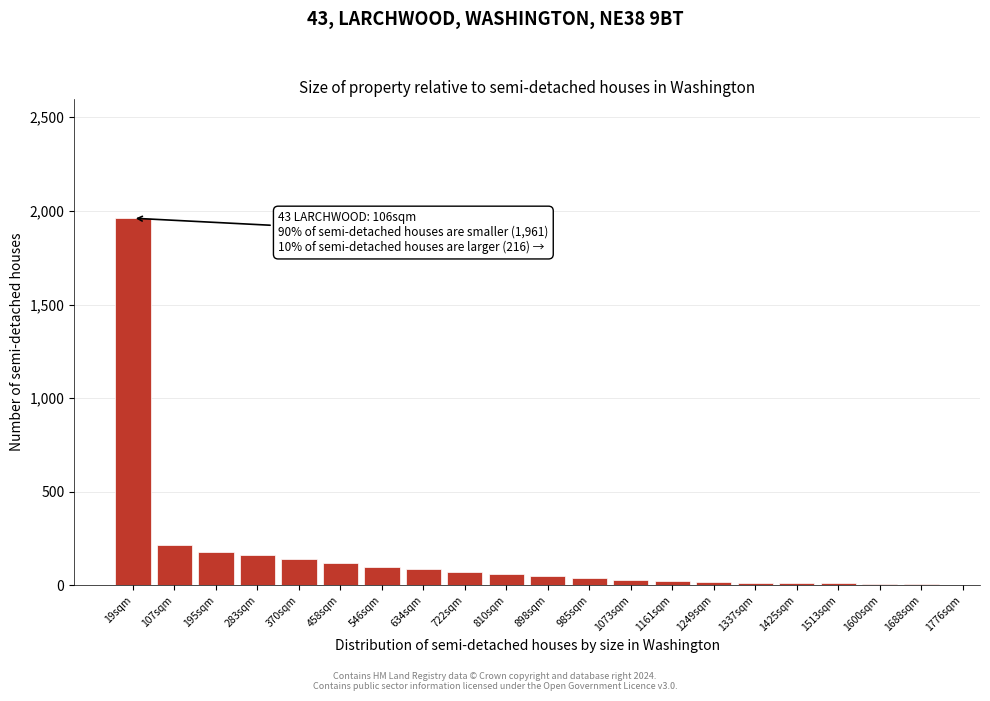

What is the sum of all values?

3308